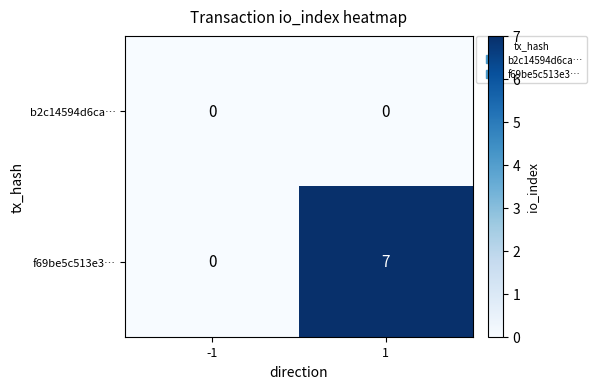

What is the spread (max minus min) of values at 1?

7